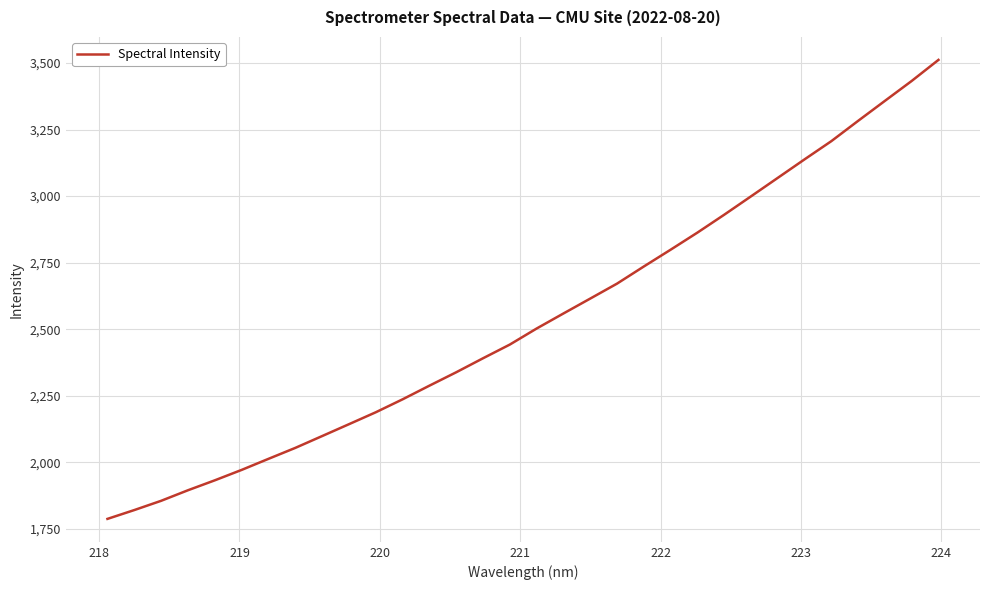

How many values exceed 2502?

16